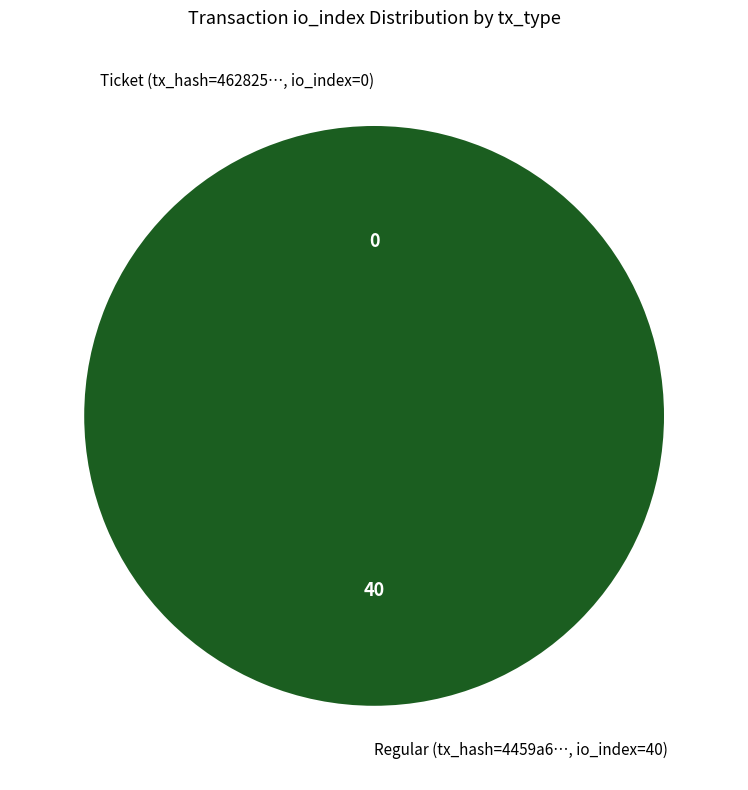

Which category has the smallest portion of the pie?

Ticket (io_index=0)